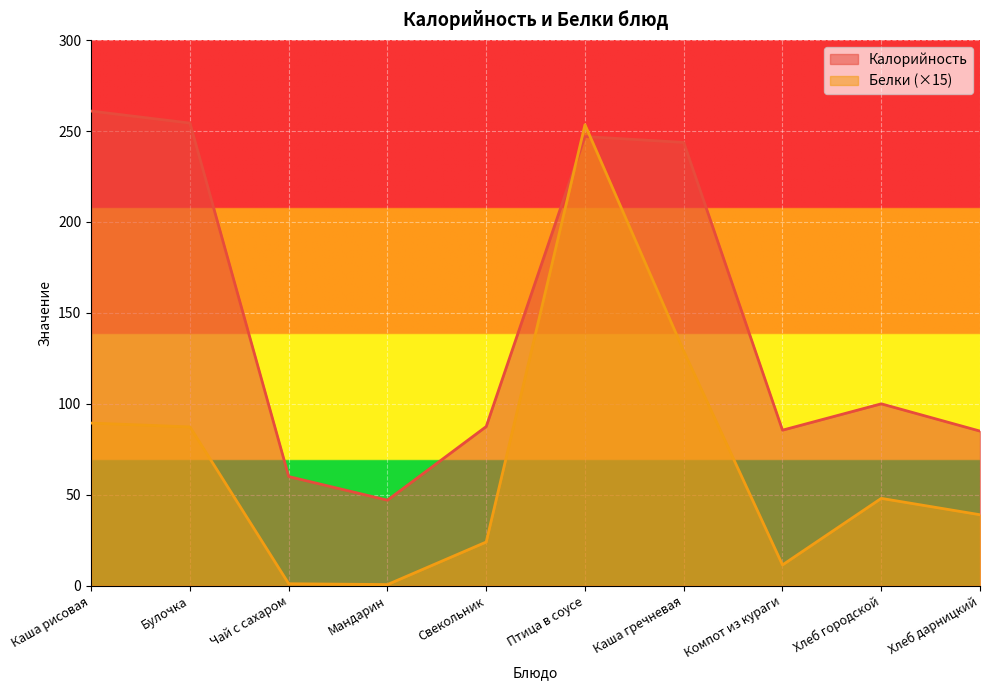

Is it true that Белки equals 348.7 at Птица в соусе?

False